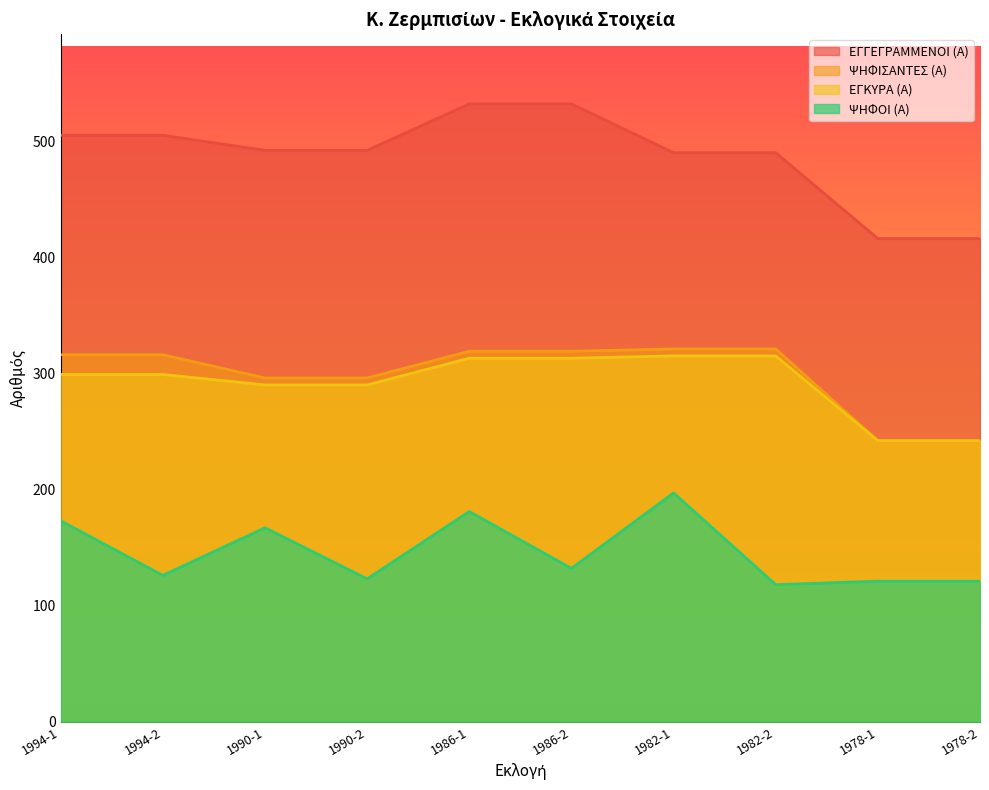

Where is ΕΓΚΥΡΑ (Α) nearest to the value 278?

1990-1